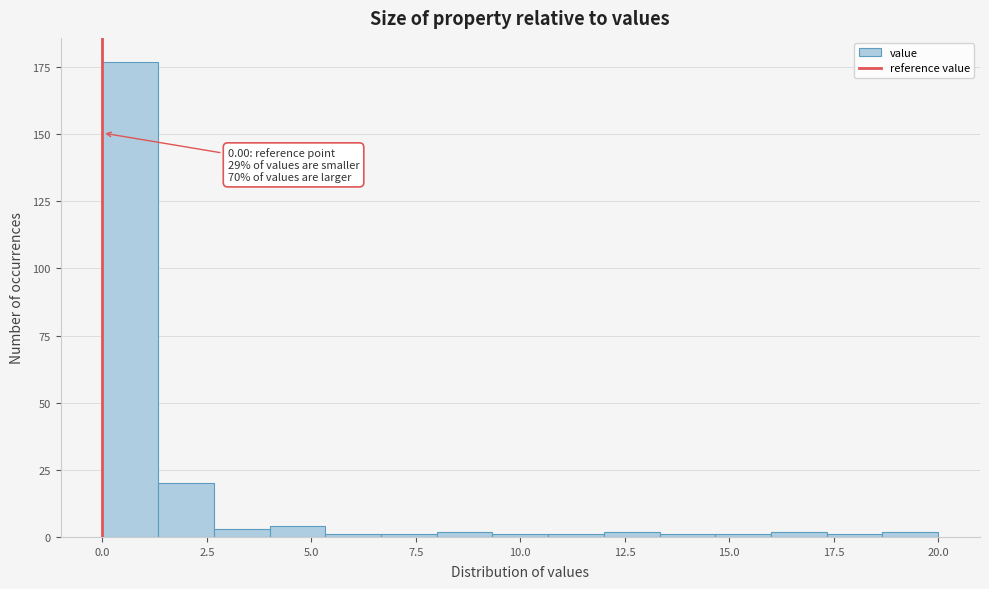

Around what value on the x-axis is the tallest bar? Give the approximate position of its centre, as read against the axis.

0.5